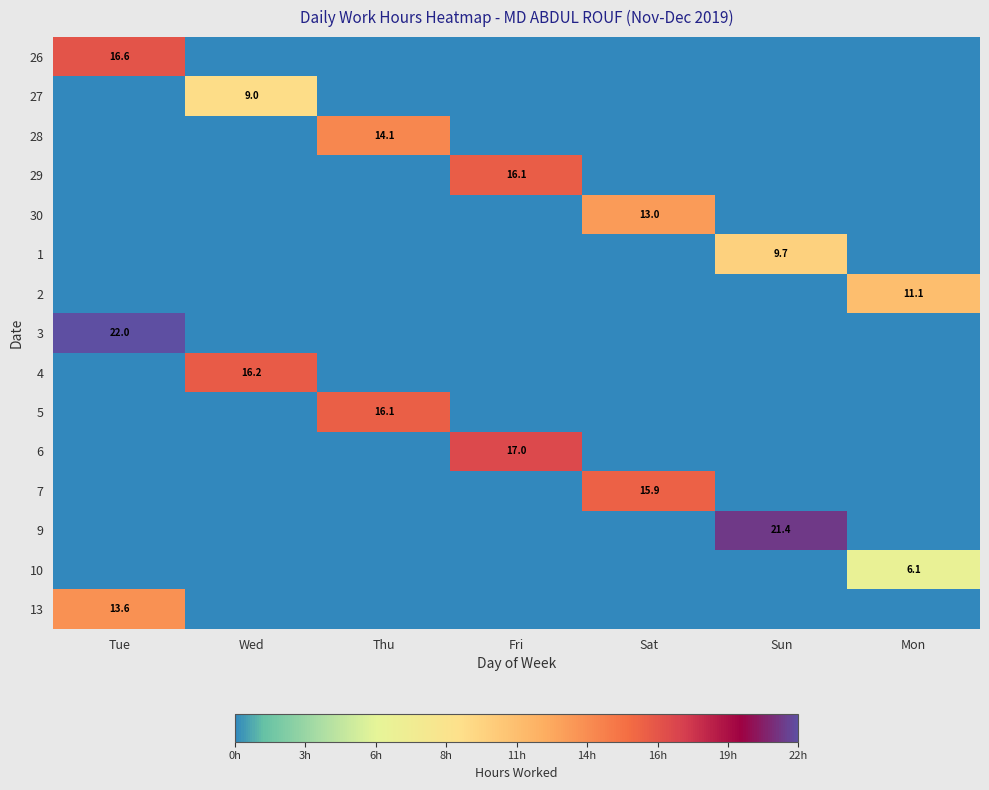

The value of 9 at Sun is 7.0. True or false?

False